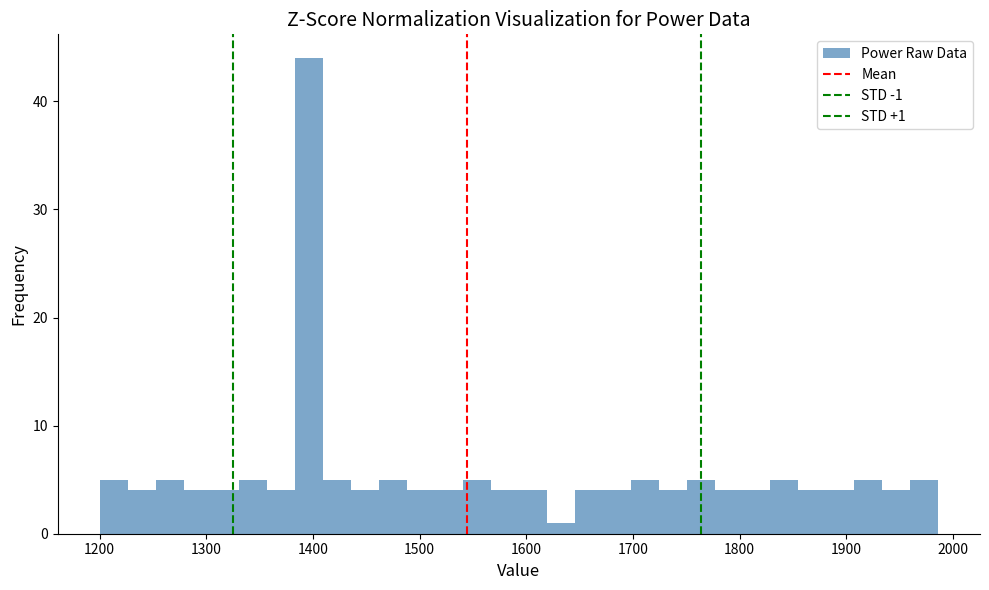

Read against the x-axis, roughly where is the centre of the tallest bar?

1400